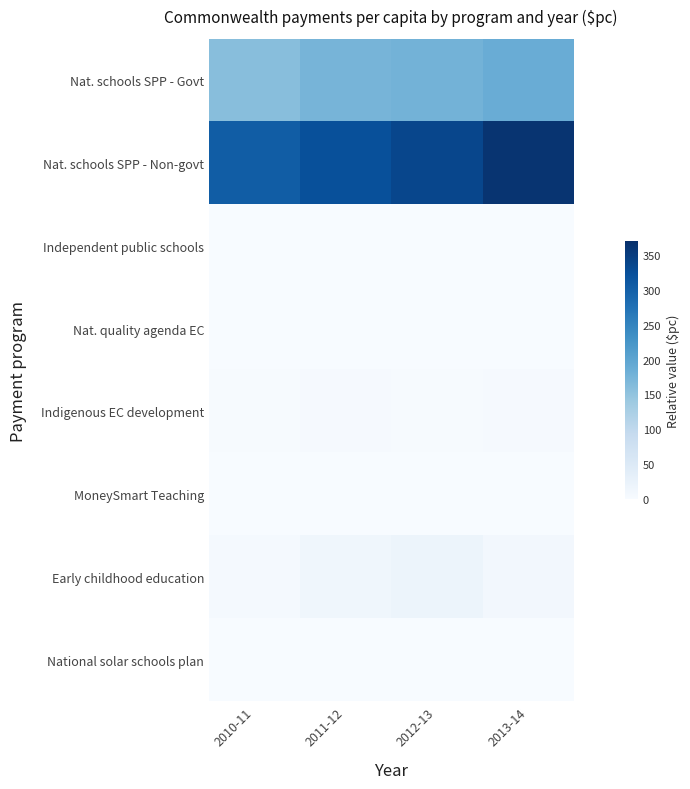

List the labels in order of Nat. schools SPP - Govt value, smallest first.

2010-11, 2011-12, 2012-13, 2013-14